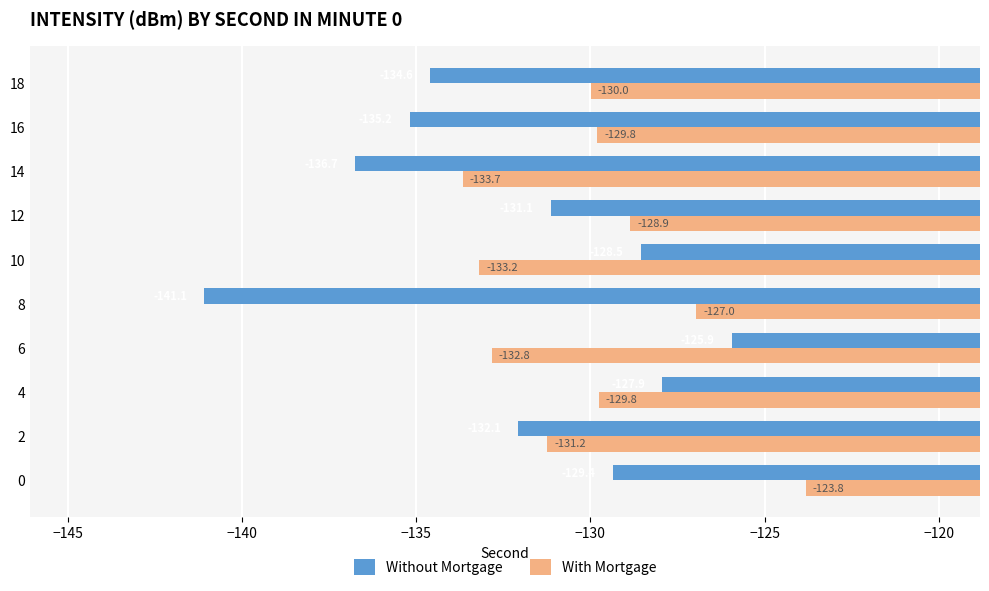

True or false: With Mortgage has a value of -229.5 at 14.

False